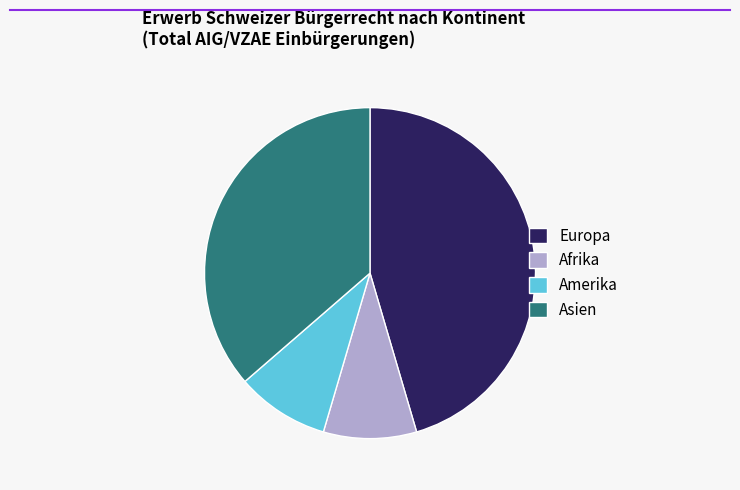

True or false: Europa accounts for 45% of the total.

True